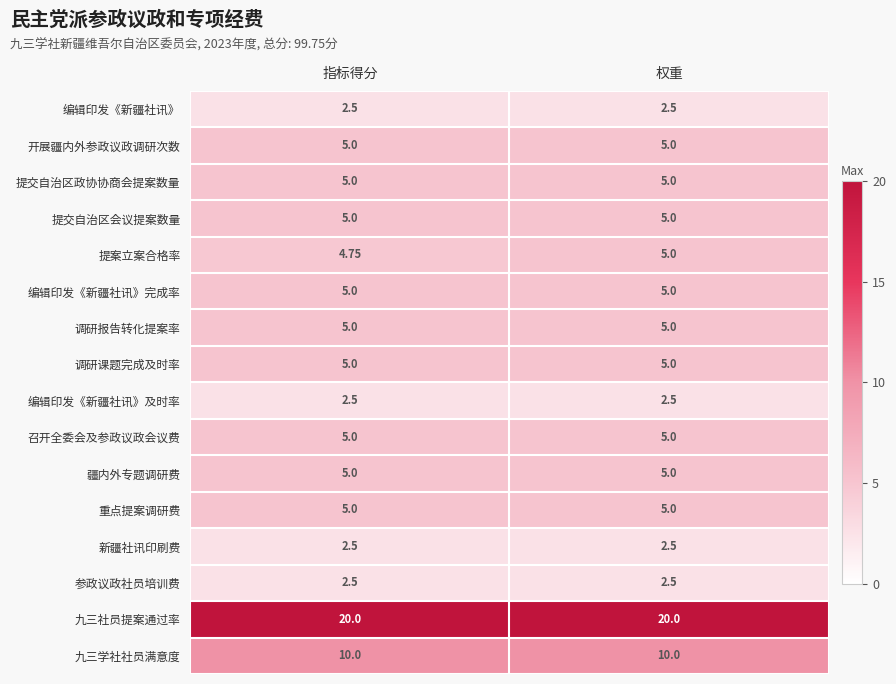

Which series has the largest range (max minus min)?

提案立案合格率